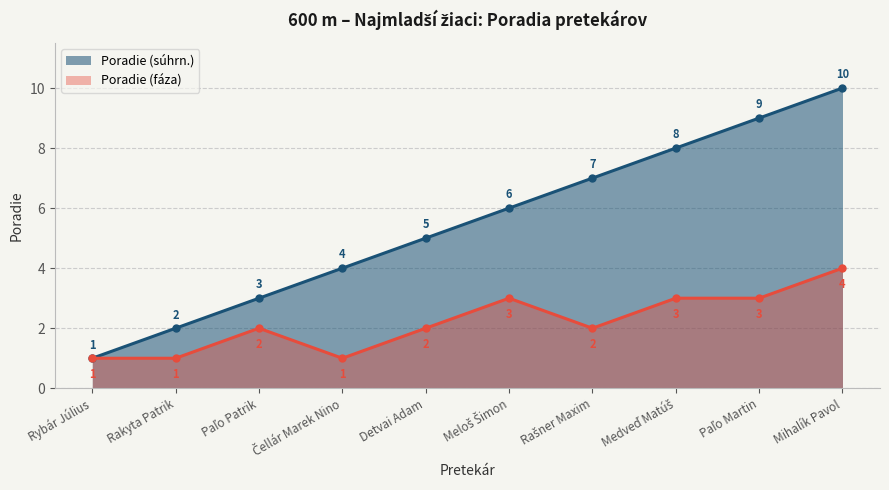

How many lines are shown in the chart?

2